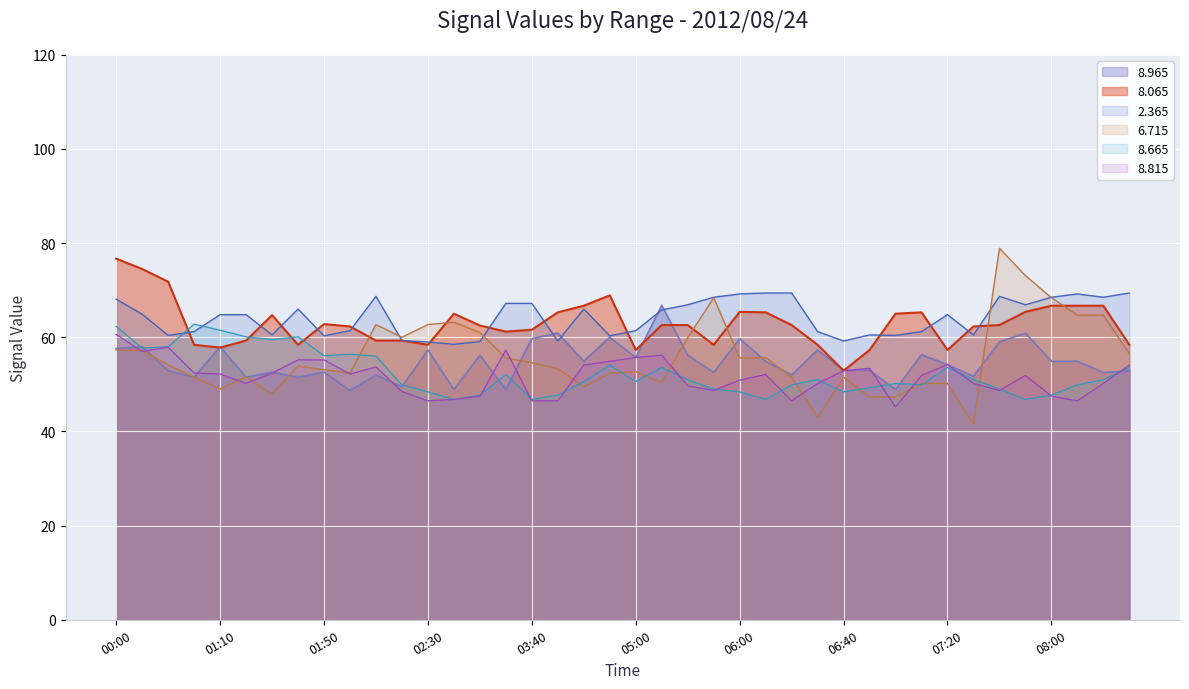

Where is 8.965 nearest to the value 57?

02:30